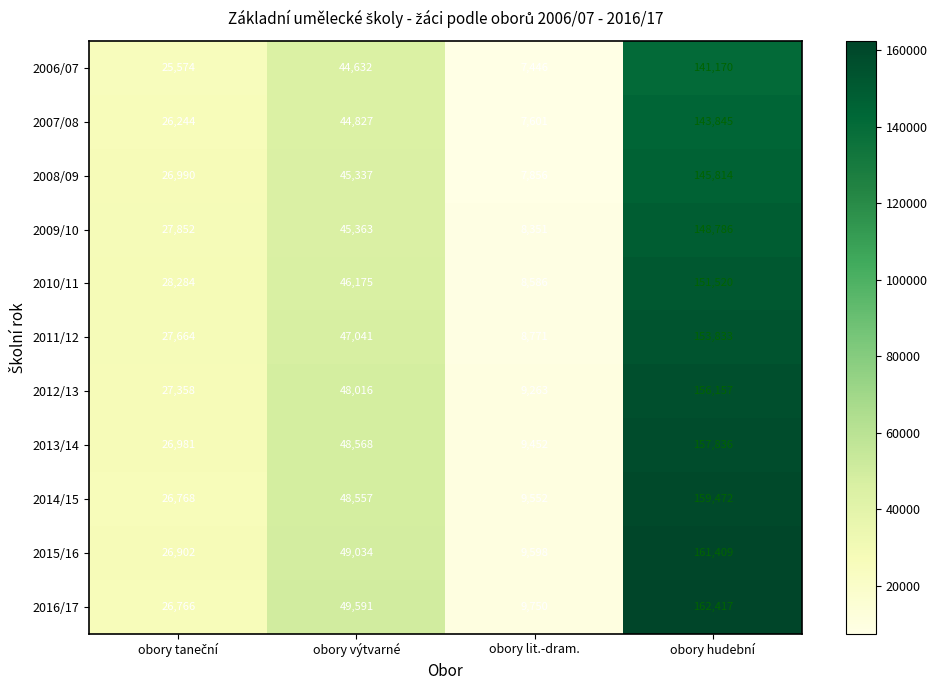

Which series has the widest spread of values?

2016/17